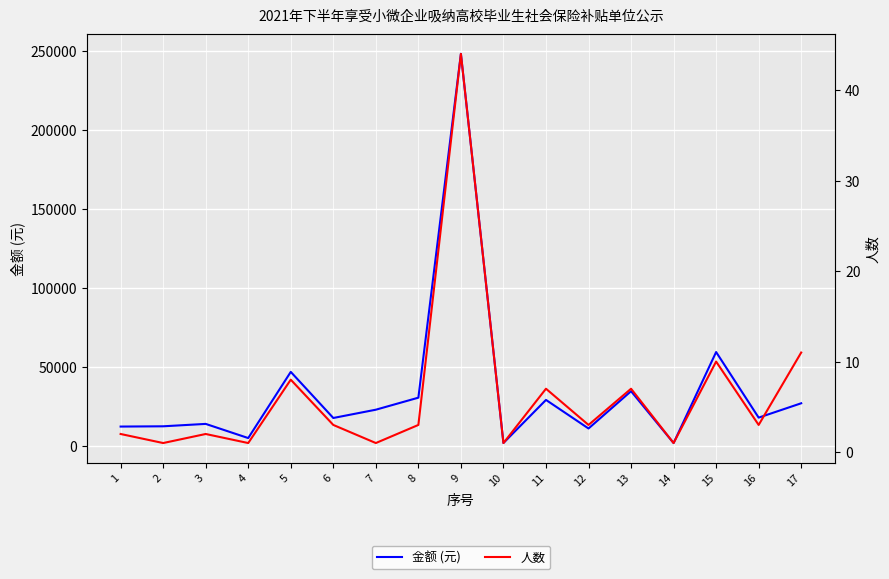

Where is the first local minimum for 人数?

2